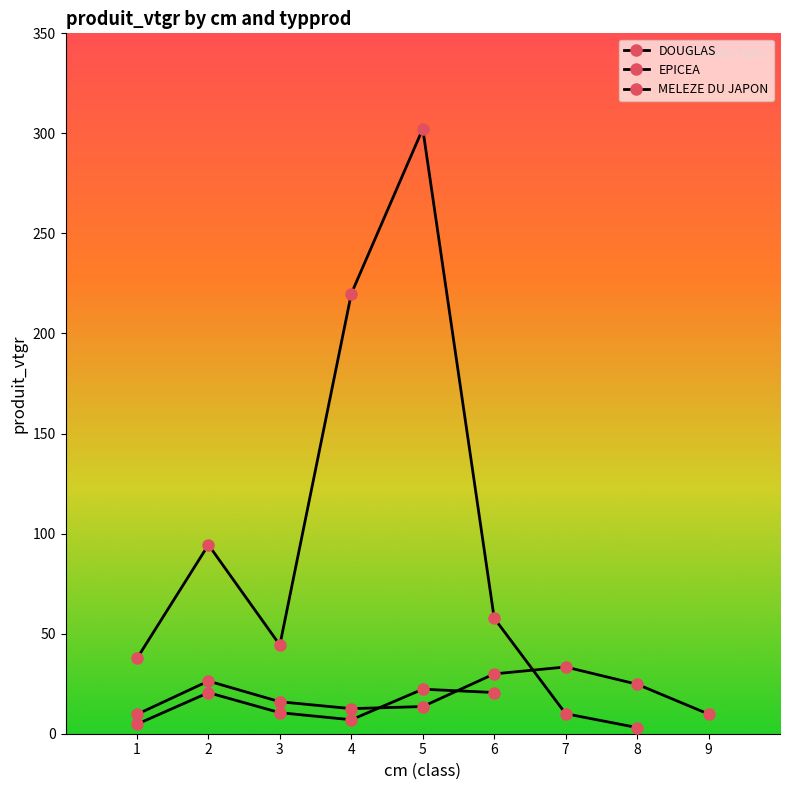

True or false: MELEZE DU JAPON and EPICEA intersect in this chart.

False